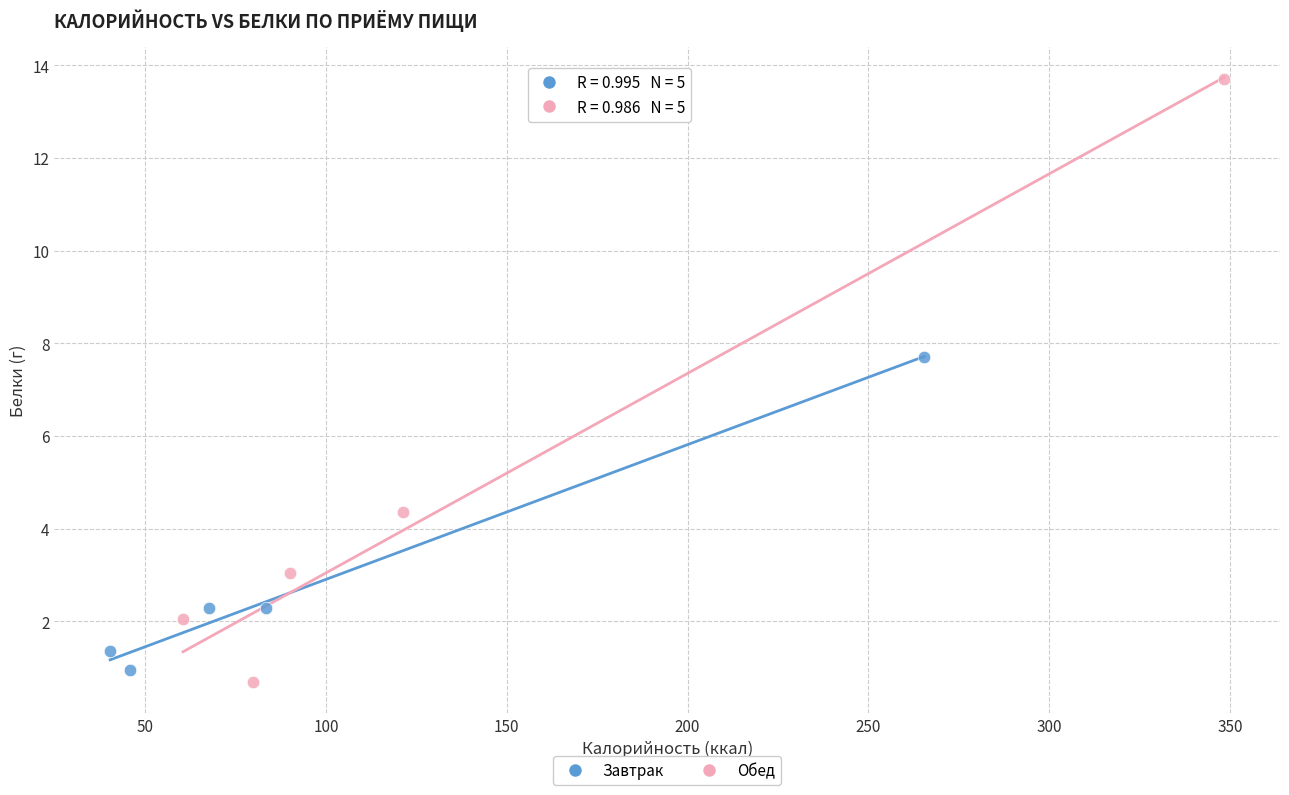

Which series contains the highest Y value?

Обед